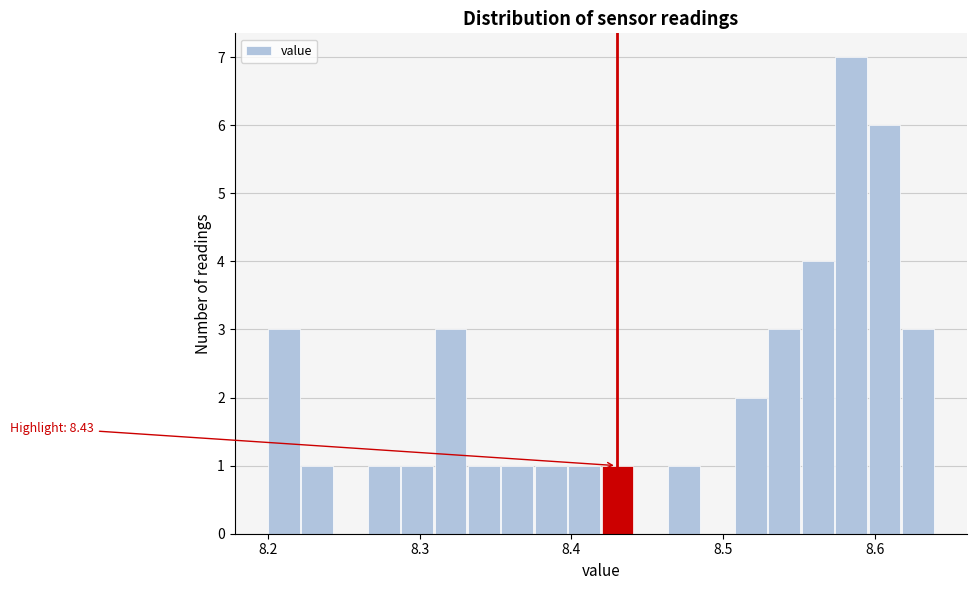

Around what value on the x-axis is the tallest bar? Give the approximate position of its centre, as read against the axis.

8.58